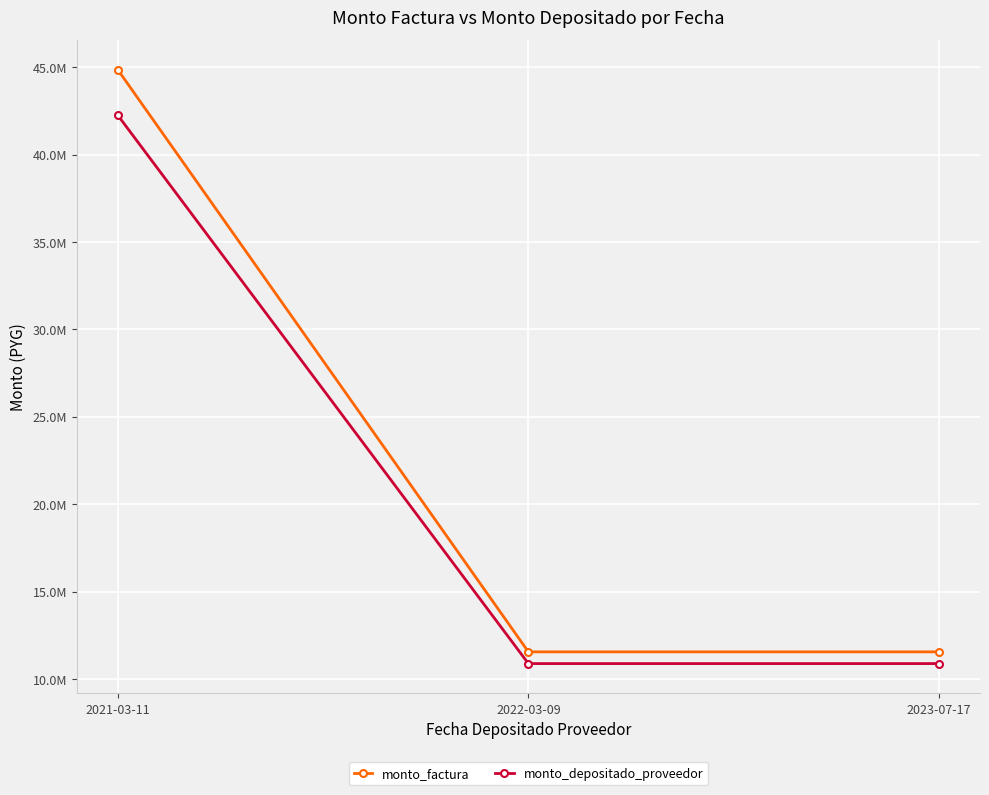

Reading right to left, extract all data points from this chart.

monto_factura: 2023-07-17=11552112	2022-03-09=11552112	2021-03-11=44849376
monto_depositado_proveedor: 2023-07-17=10881249	2022-03-09=10881249	2021-03-11=42244850